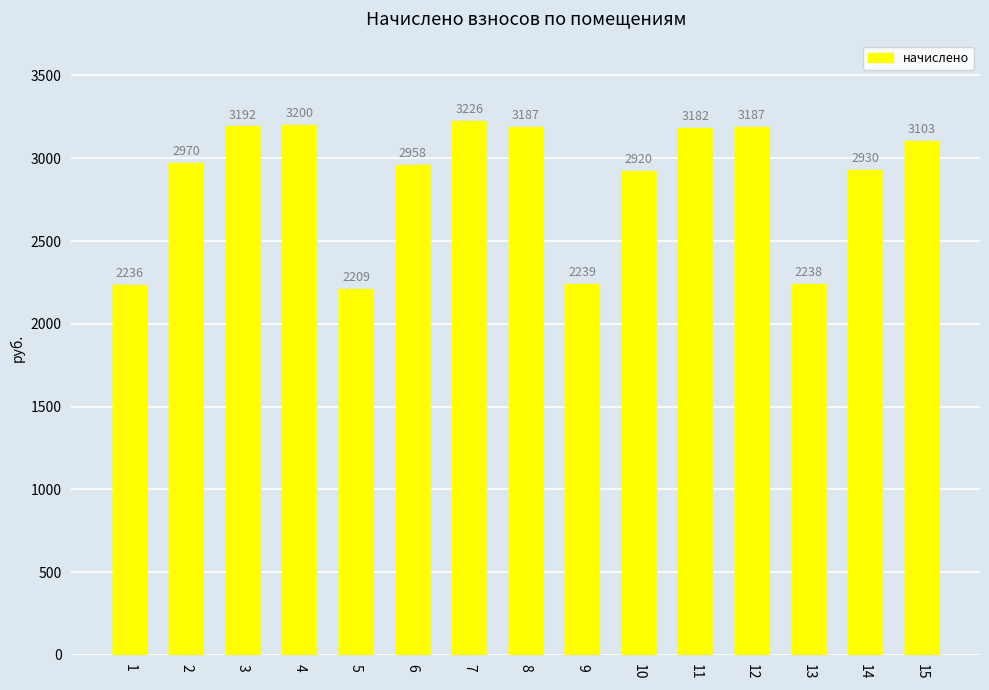

The value at 9 is 3083.1. True or false?

False